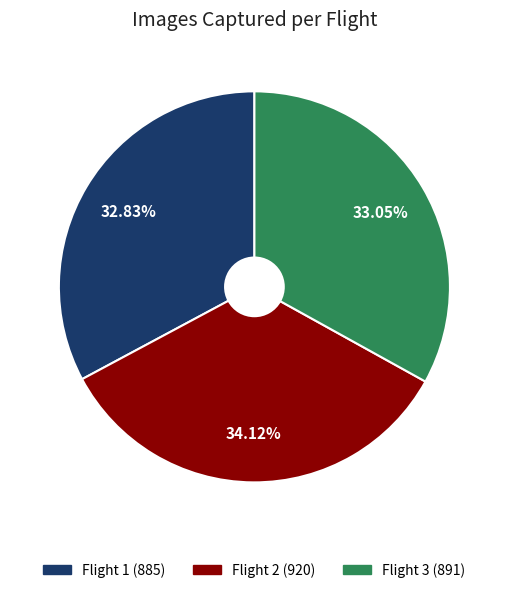

Do Flight 3 and Flight 2 together represent more than half of the pie?

Yes